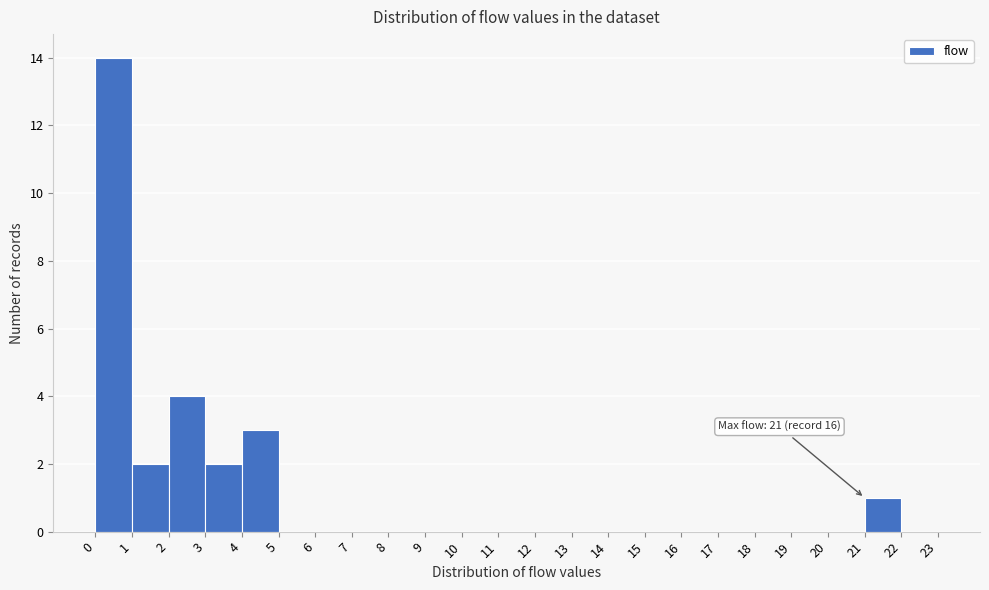

Which range on the x-axis has the tallest bar?

0 to 1